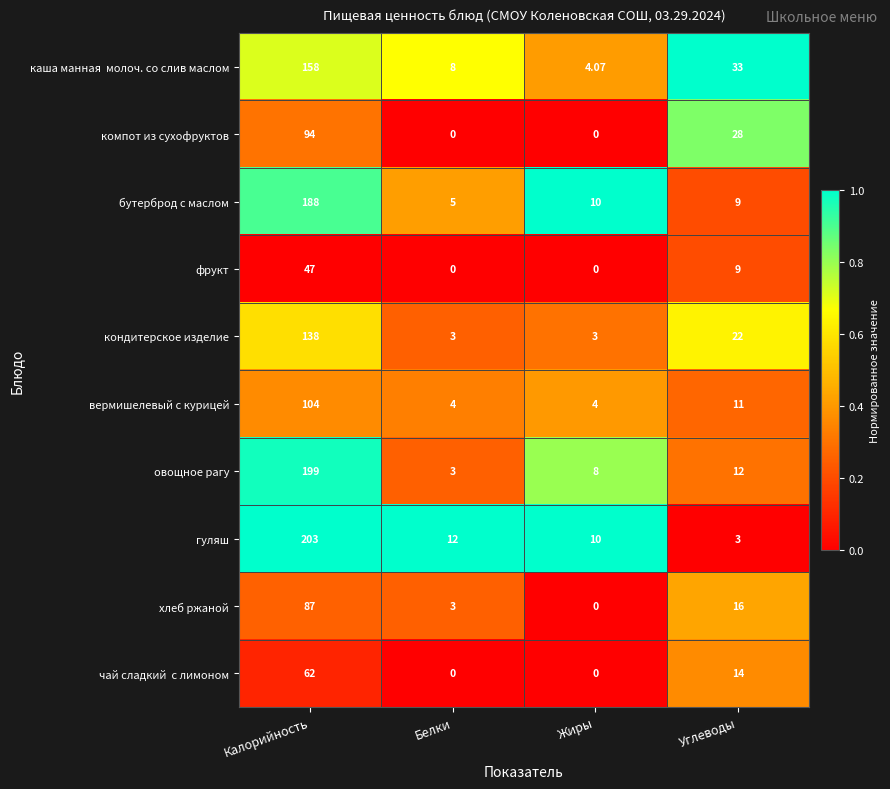

At how many categories does at least one series exceed 0?

4